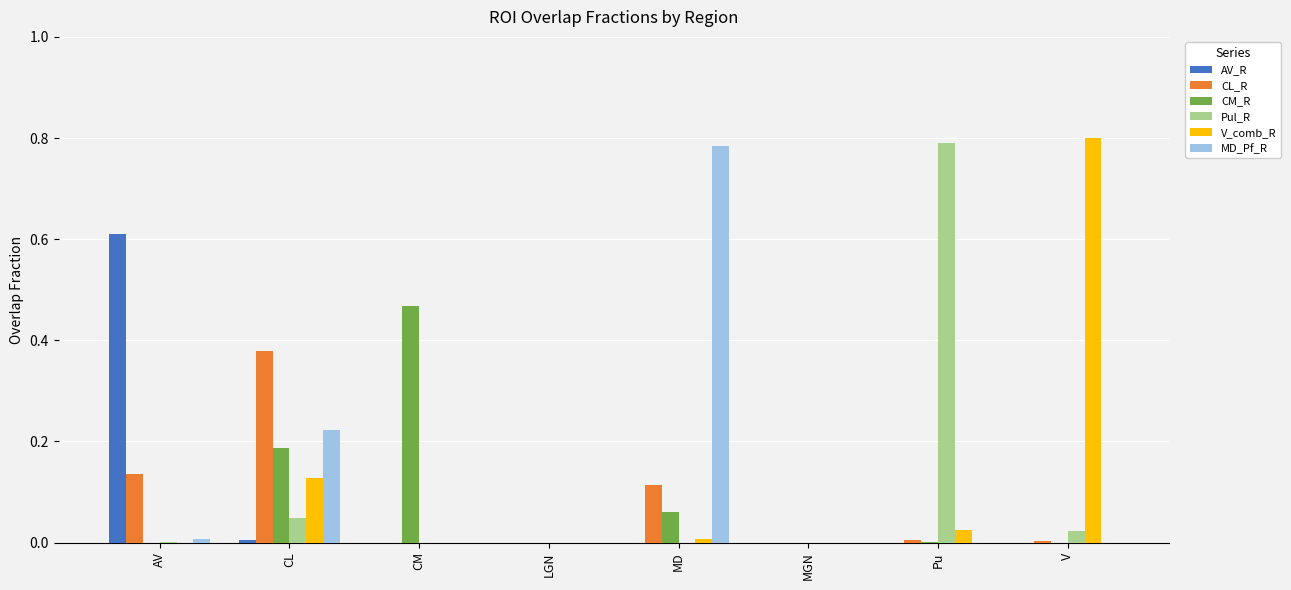

What are all the series names shown in the legend?

AV_R, CL_R, CM_R, Pul_R, V_comb_R, MD_Pf_R